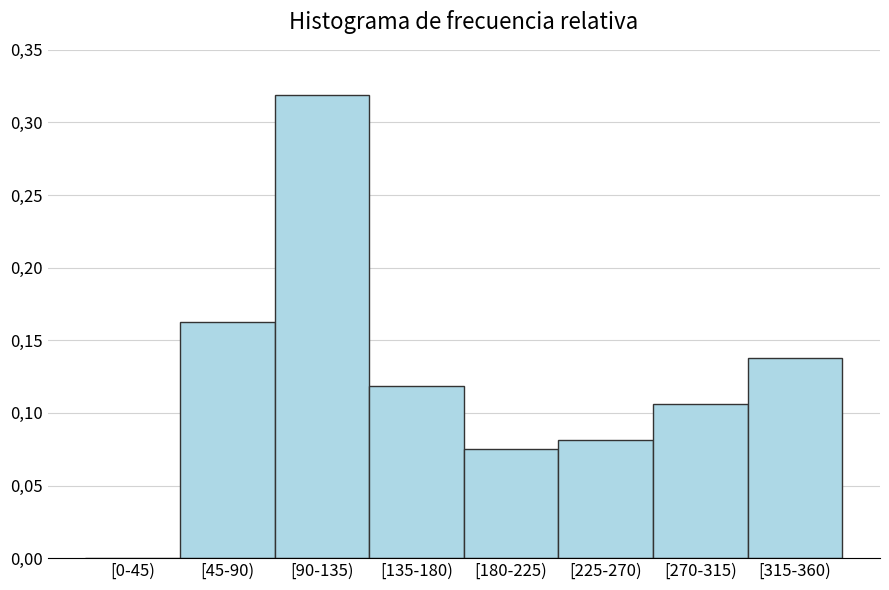

Are the bars horizontal?

No